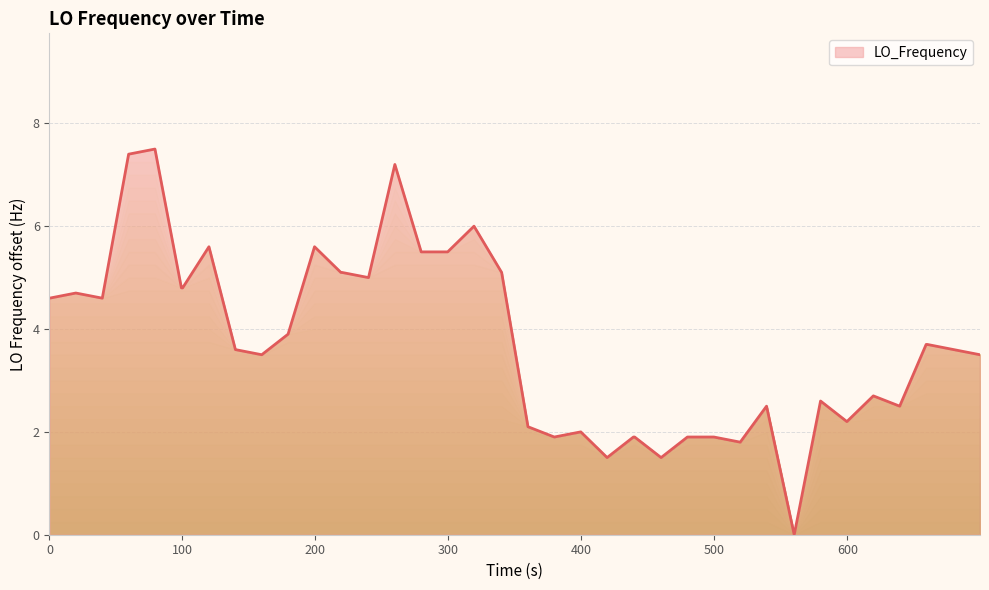

What is the greatest value displayed?

7.5